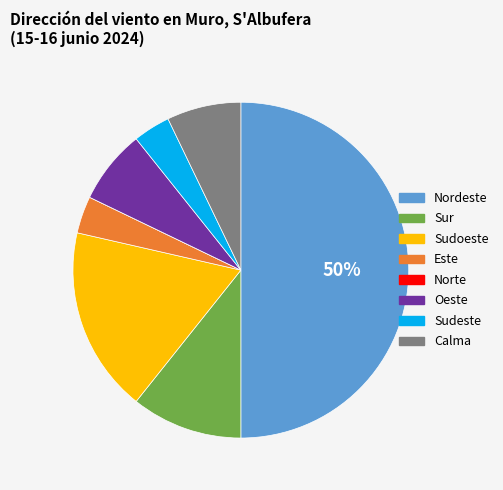

Does Oeste account for over 50% of the chart?

No